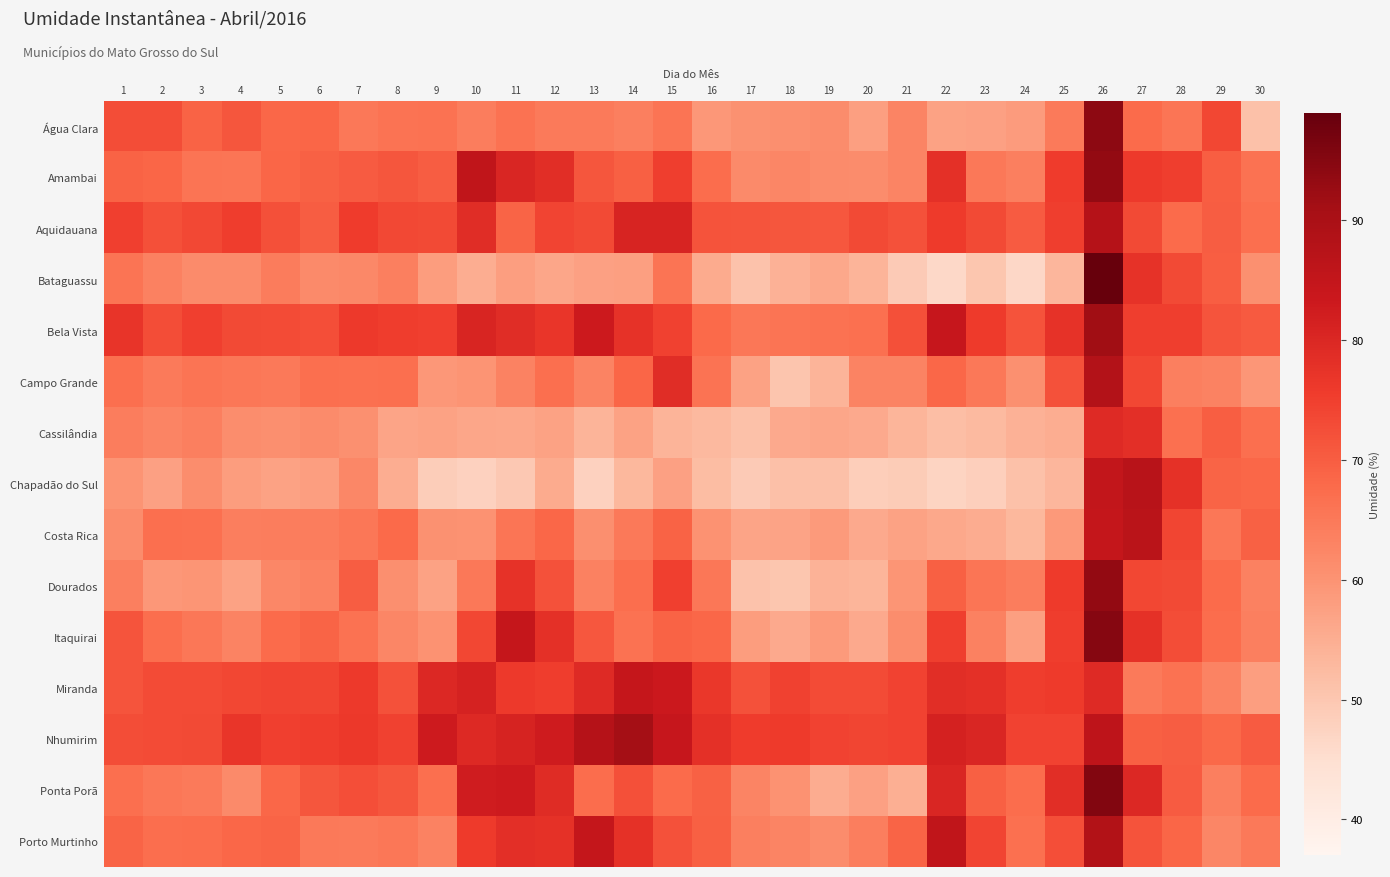

At 21, list the series in order from largest to smallest.

Nhumirim, Miranda, Bela Vista, Aquidauana, Porto Murtinho, Campo Grande, Água Clara, Amambai, Itaquirai, Dourados, Costa Rica, Ponta Porã, Cassilândia, Bataguassu, Chapadão do Sul